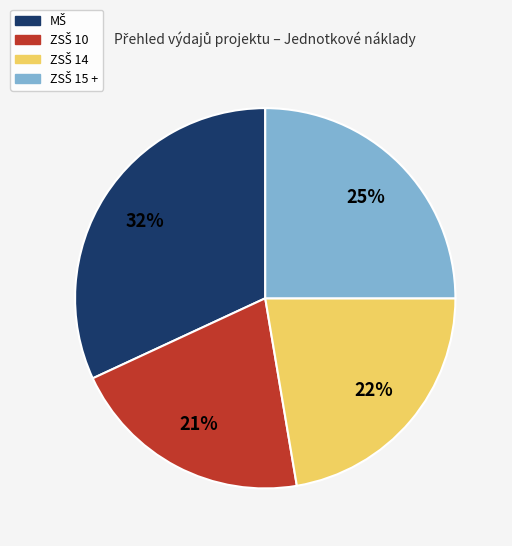

How many segments does this pie chart have?

4